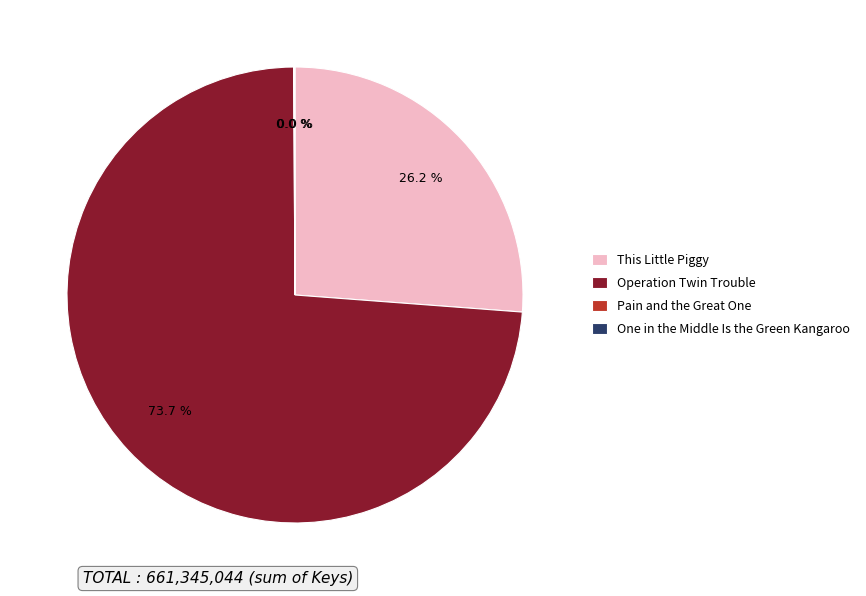

Is there any slice that represents more than half of the pie?

Yes